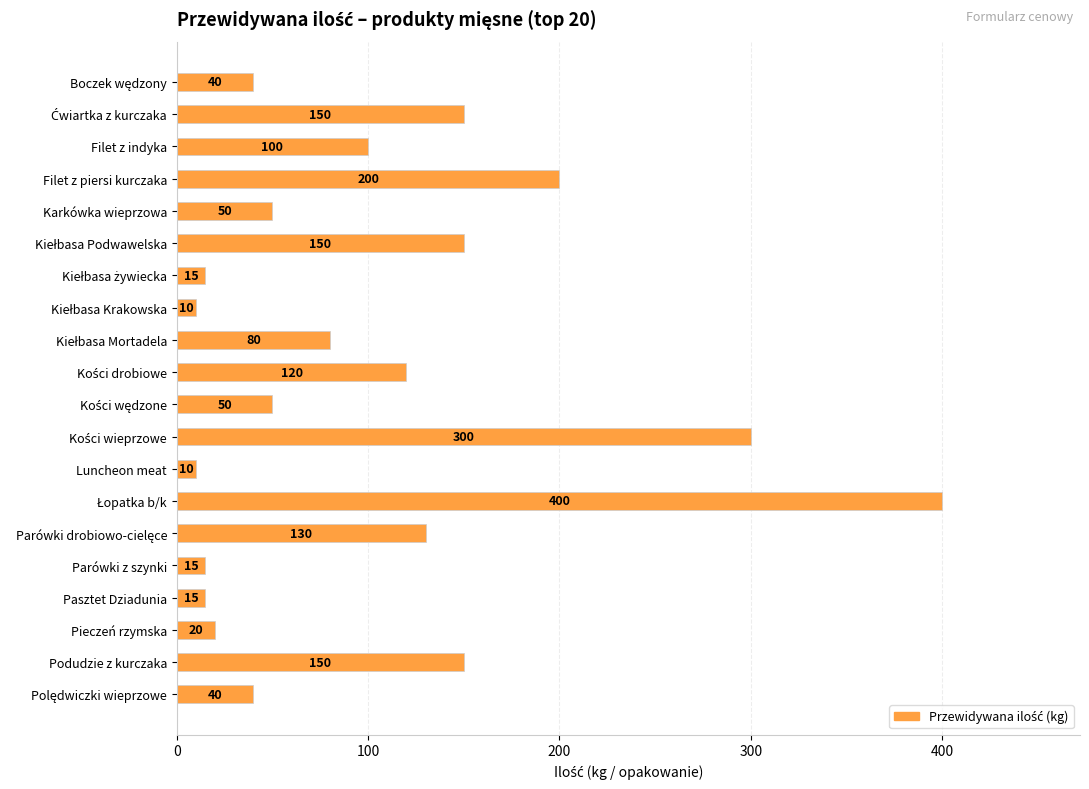

Where is the data nearest to the value 205?

Filet z piersi kurczaka